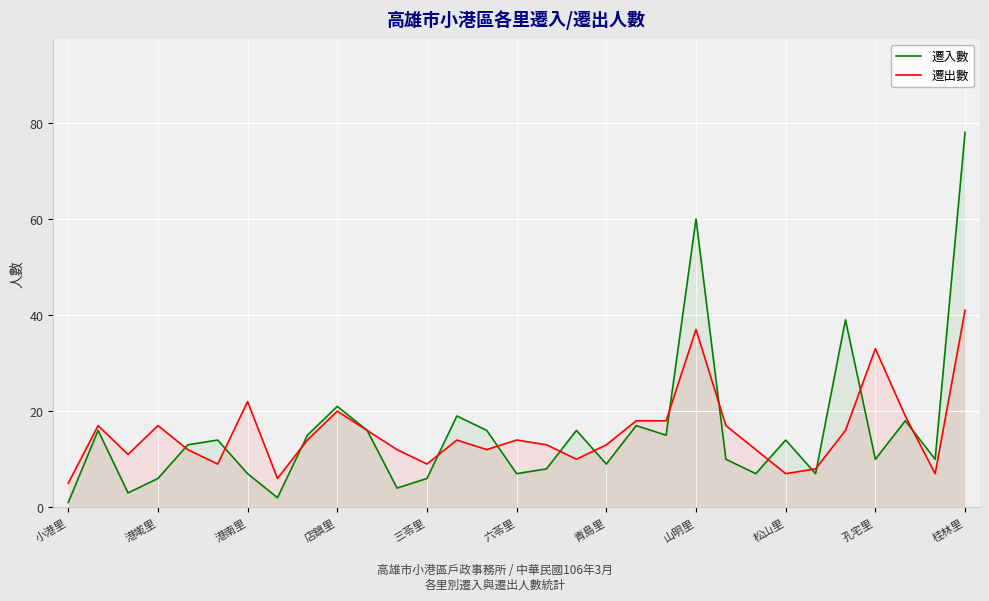

Which series has the largest total across all categories?

遷入數